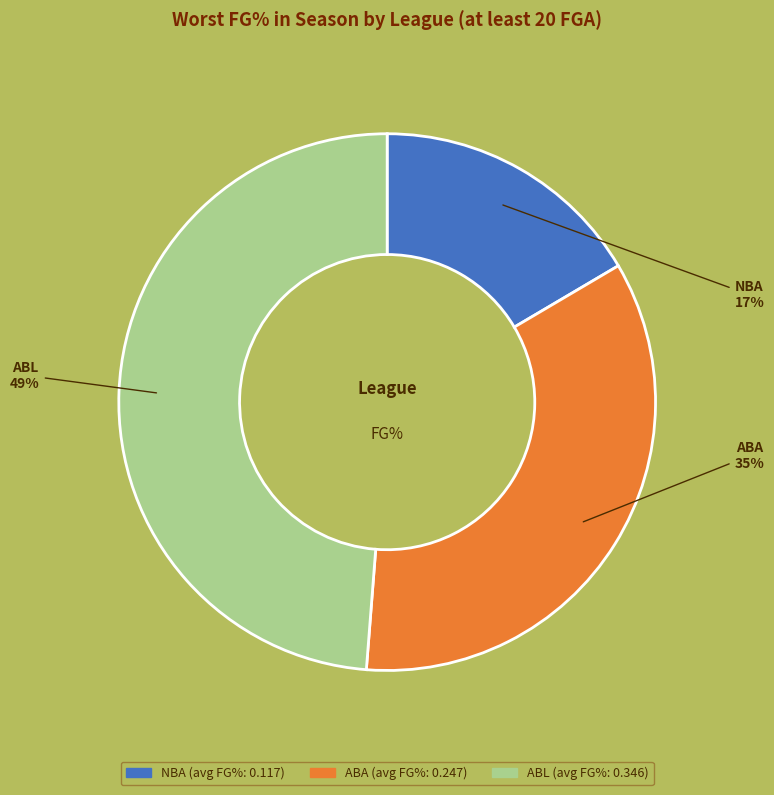

How many segments does this pie chart have?

3